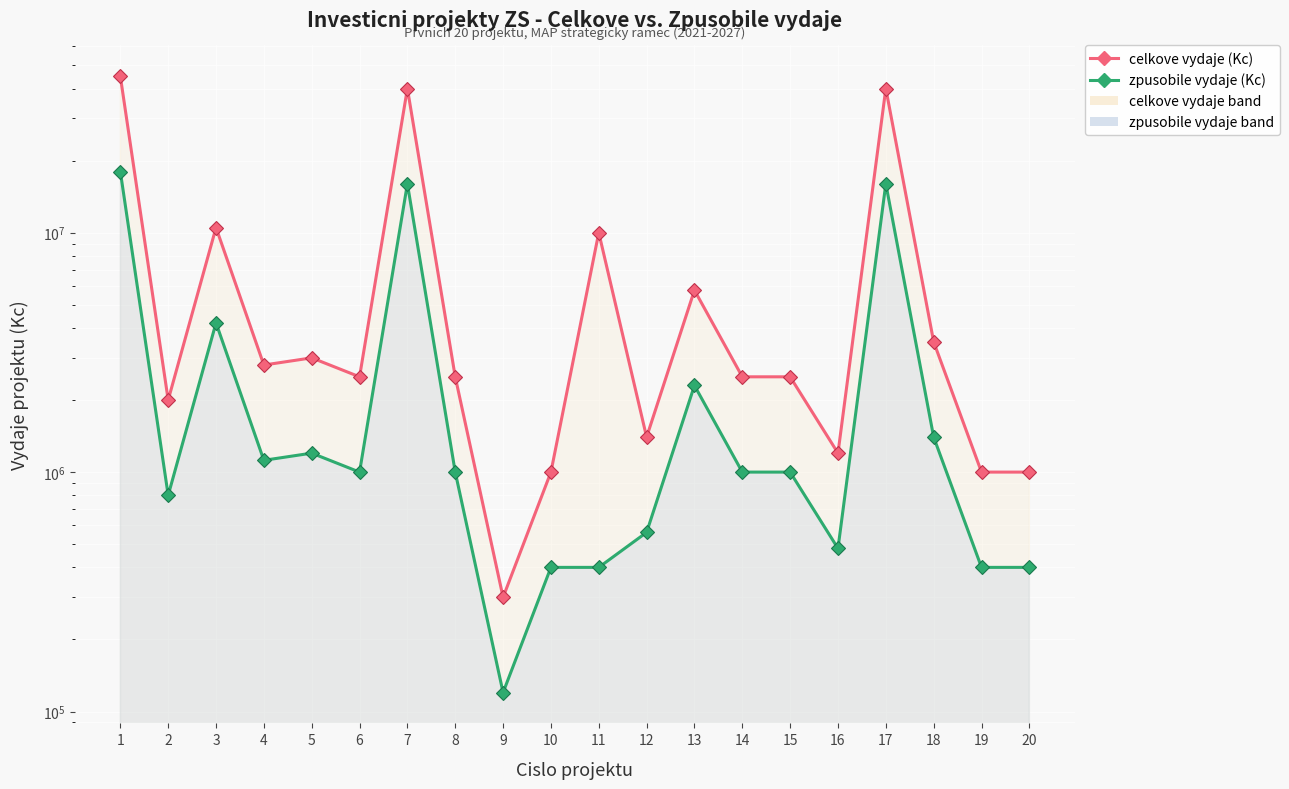

What value does the celkove vydaje (Kc) series have at 4, to the nearest 10?

2800000